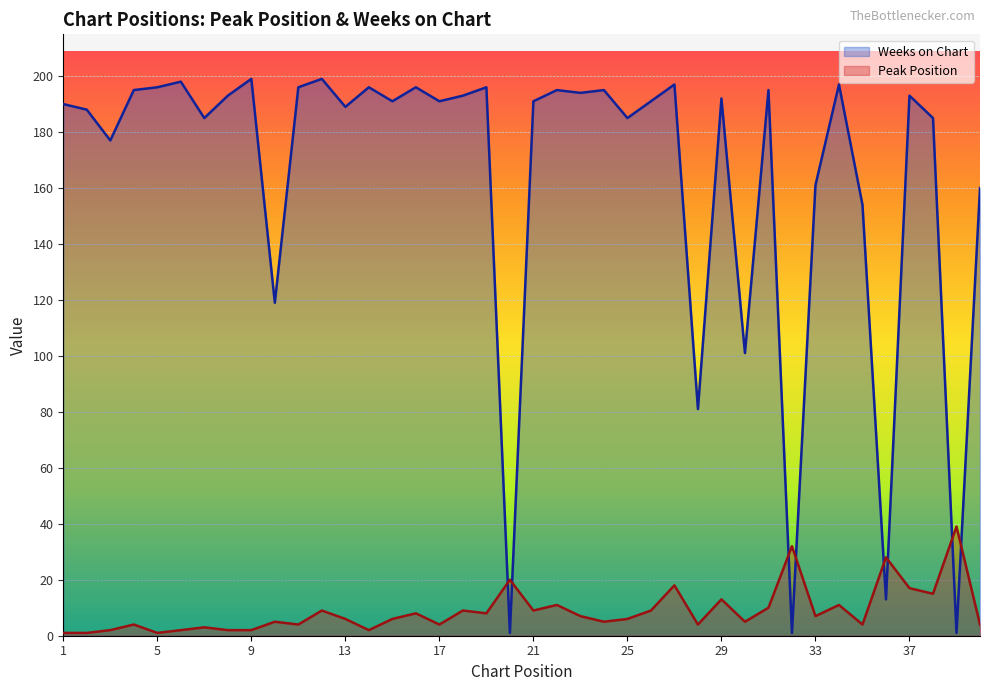

Count the number of categories in the chart.

40